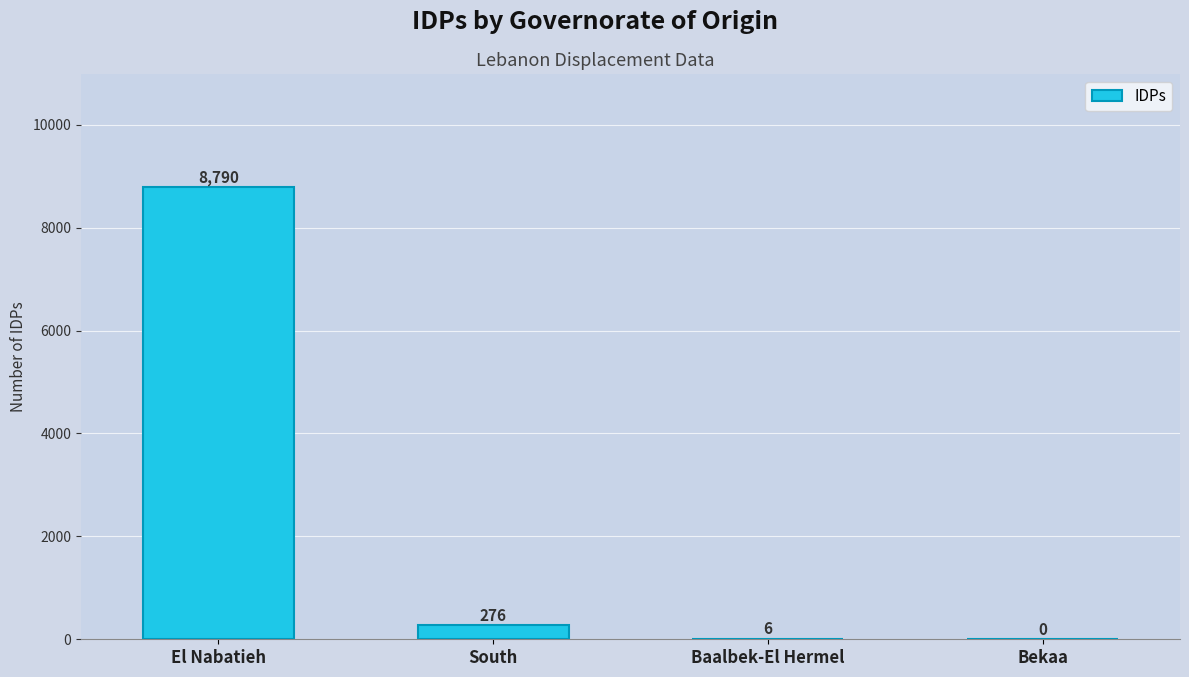

What is the change in value from South to Baalbek-El Hermel?

-270